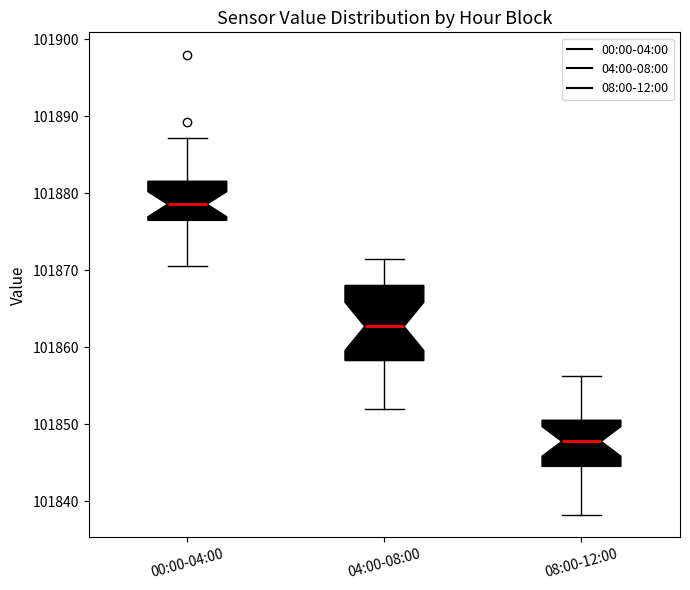

Reading left to right, transcribe this box plot: for each box, give where its median line is, the range the box spans, and where its two whiskers end, as read against the y-axis. The values are not printed on the chart, so give them approximately, as read against the axis.

00:00-04:00: median 101879, box 101876 to 101882, whiskers 101871 to 101887
04:00-08:00: median 101863, box 101858 to 101868, whiskers 101852 to 101871
08:00-12:00: median 101848, box 101845 to 101851, whiskers 101838 to 101856